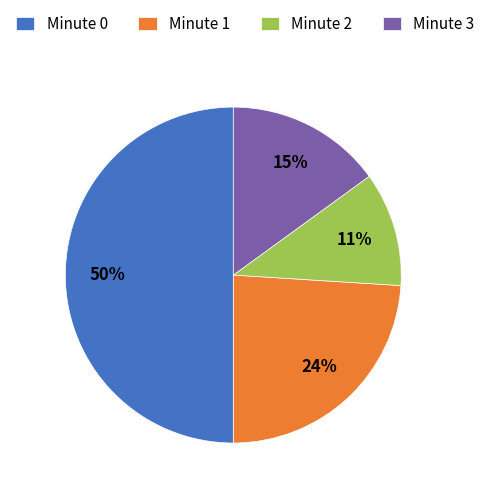

Rank the categories by value from highest to lowest.

Minute 0, Minute 1, Minute 3, Minute 2